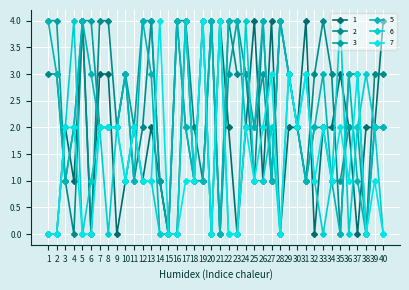

Is it true that 1 equals 3 at 36?

False